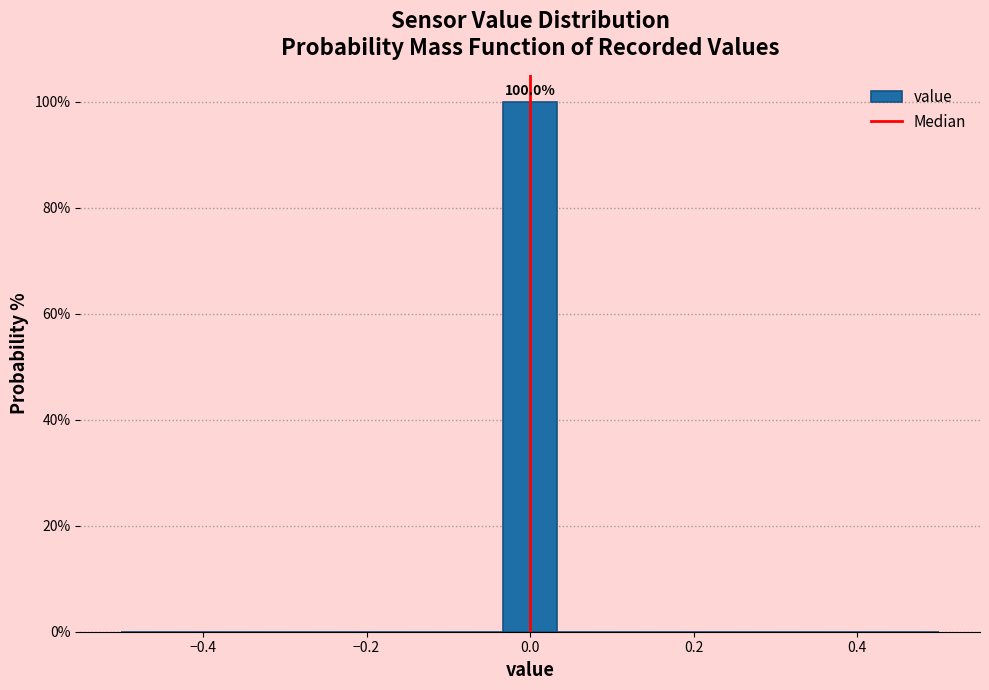

Around what value on the x-axis is the tallest bar? Give the approximate position of its centre, as read against the axis.

0.00